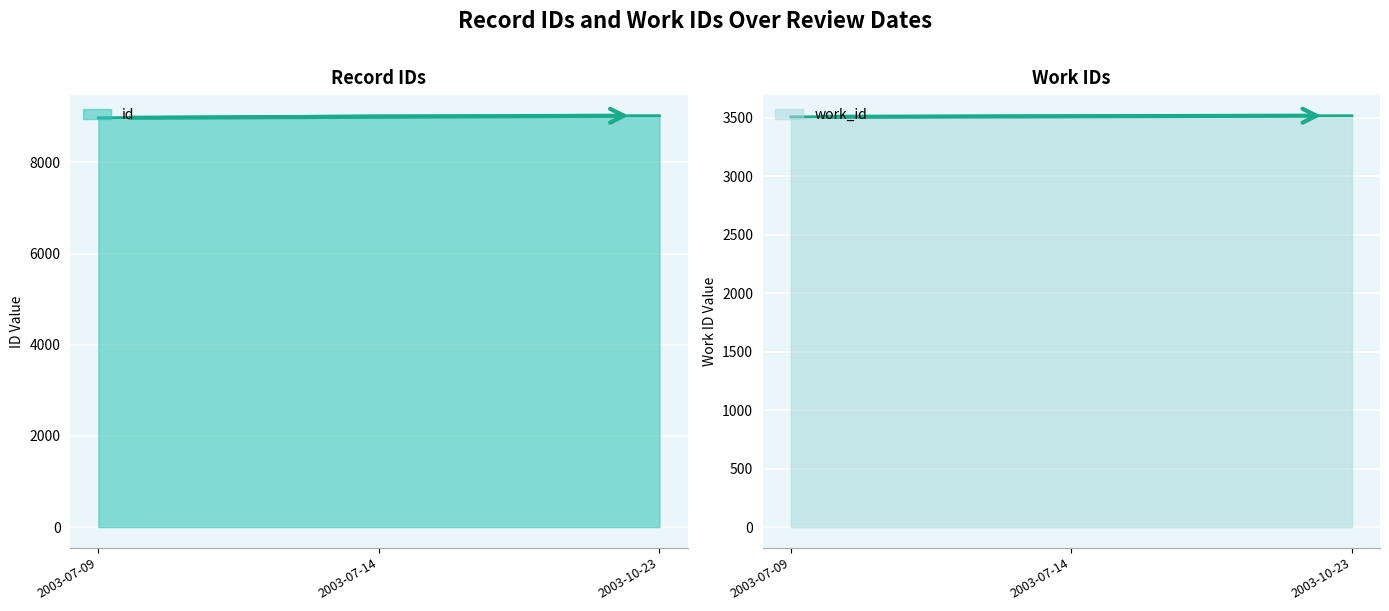

Rank the series by their maximum value, from highest to lowest.

id, work_id